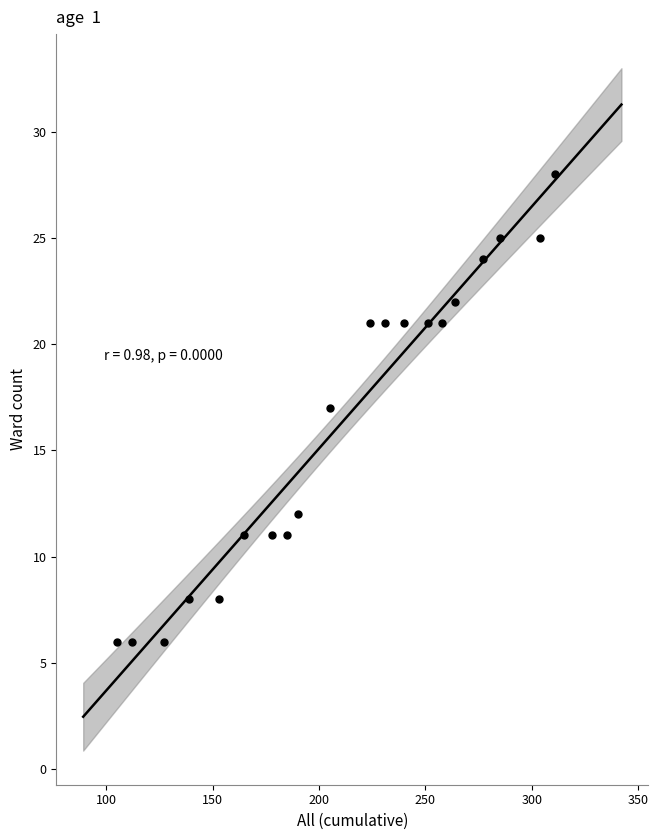

What is the range of X values (max minus min)?

206